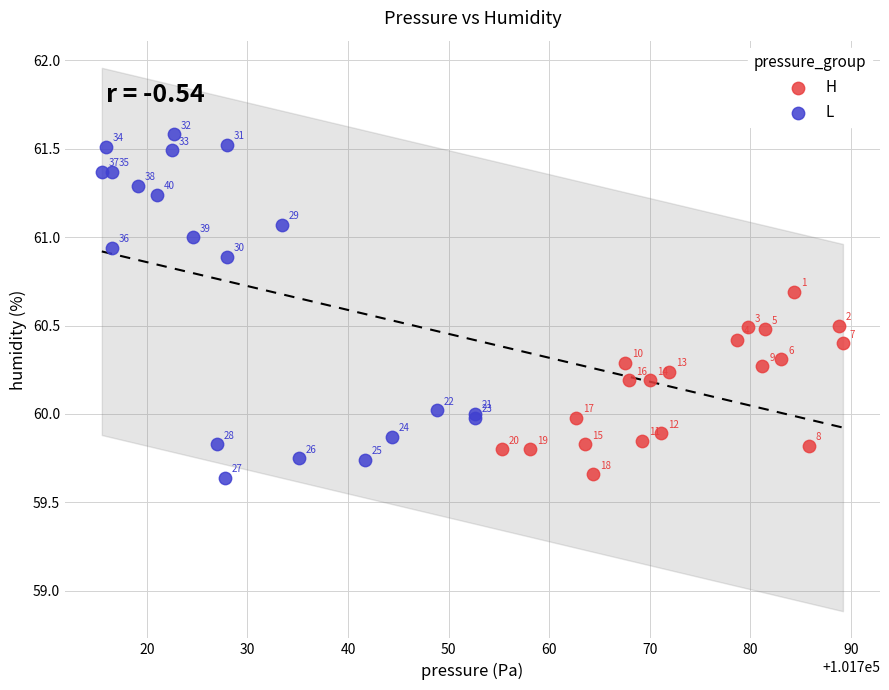

Which series contains the lowest Y value?

L